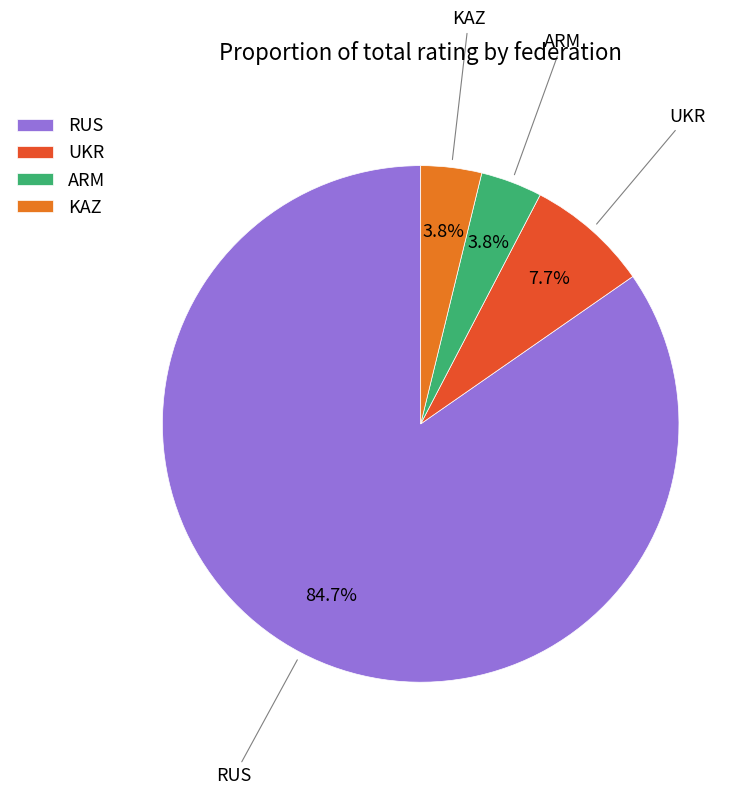

Does any single category account for the majority?

Yes